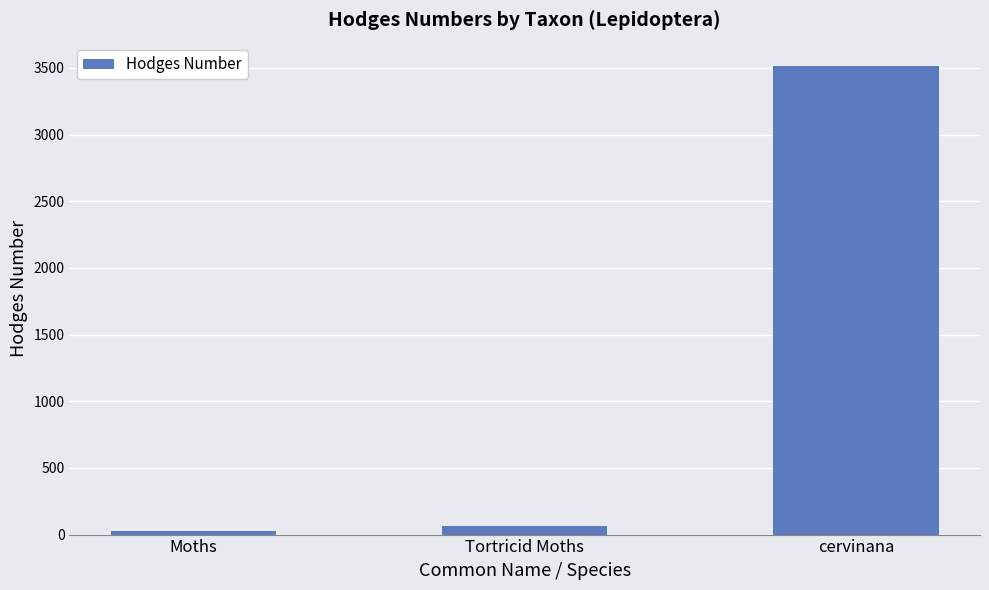

Which label corresponds to the largest value in the chart?

cervinana